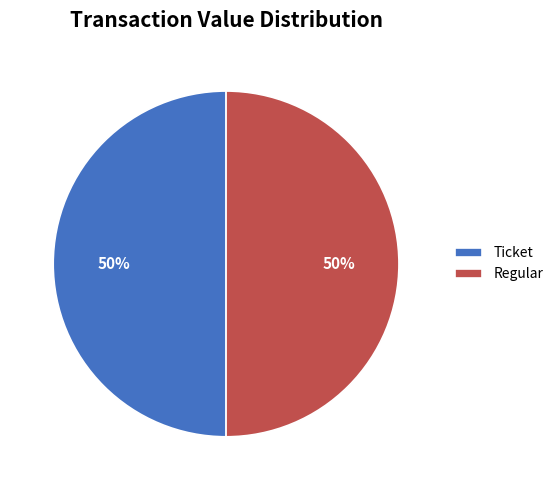

True or false: Regular accounts for 50% of the total.

True